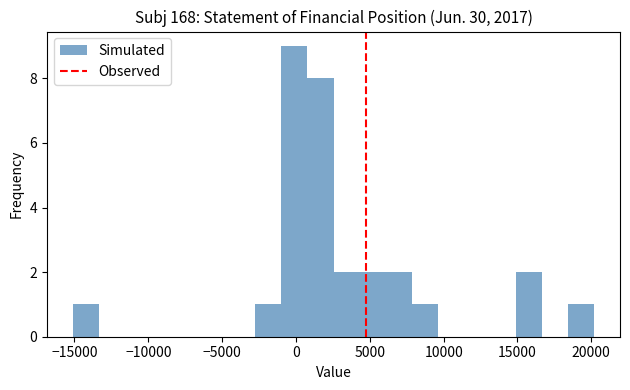

Read against the x-axis, roughly where is the centre of the tallest bar?

0